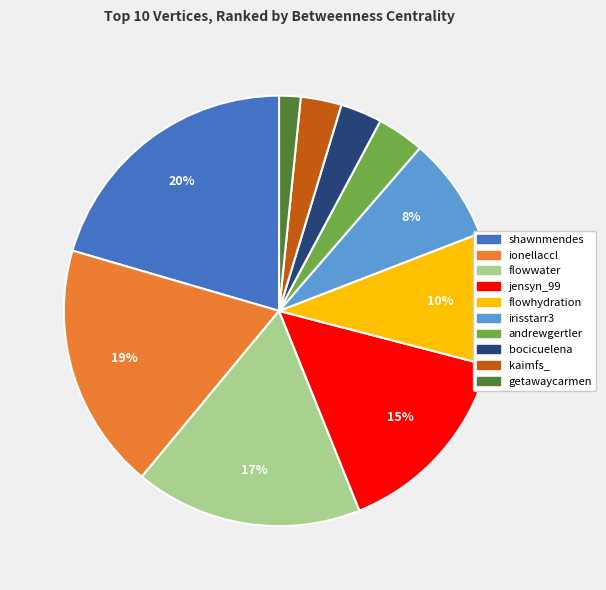

To the nearest percent, what percentage of the pie is kaimfs_?

3%